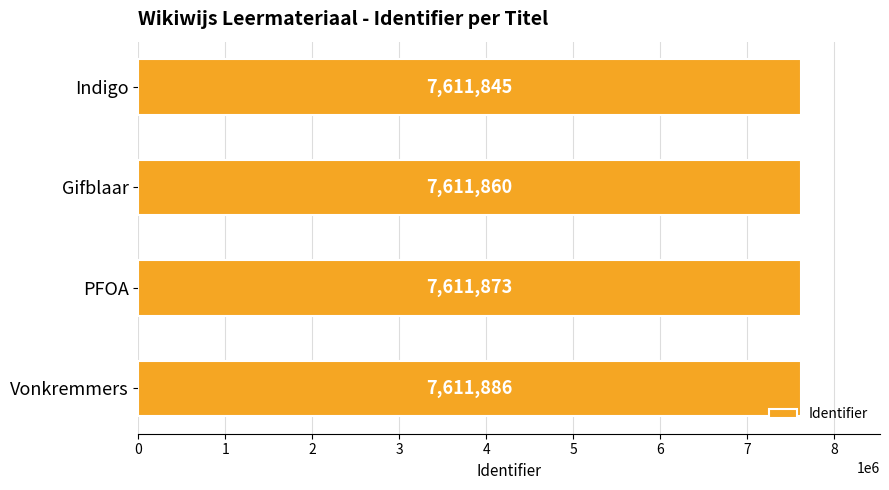

Reading top to bottom, extract all data points from this chart.

Indigo=7611845	Gifblaar=7611860	PFOA=7611873	Vonkremmers=7611886